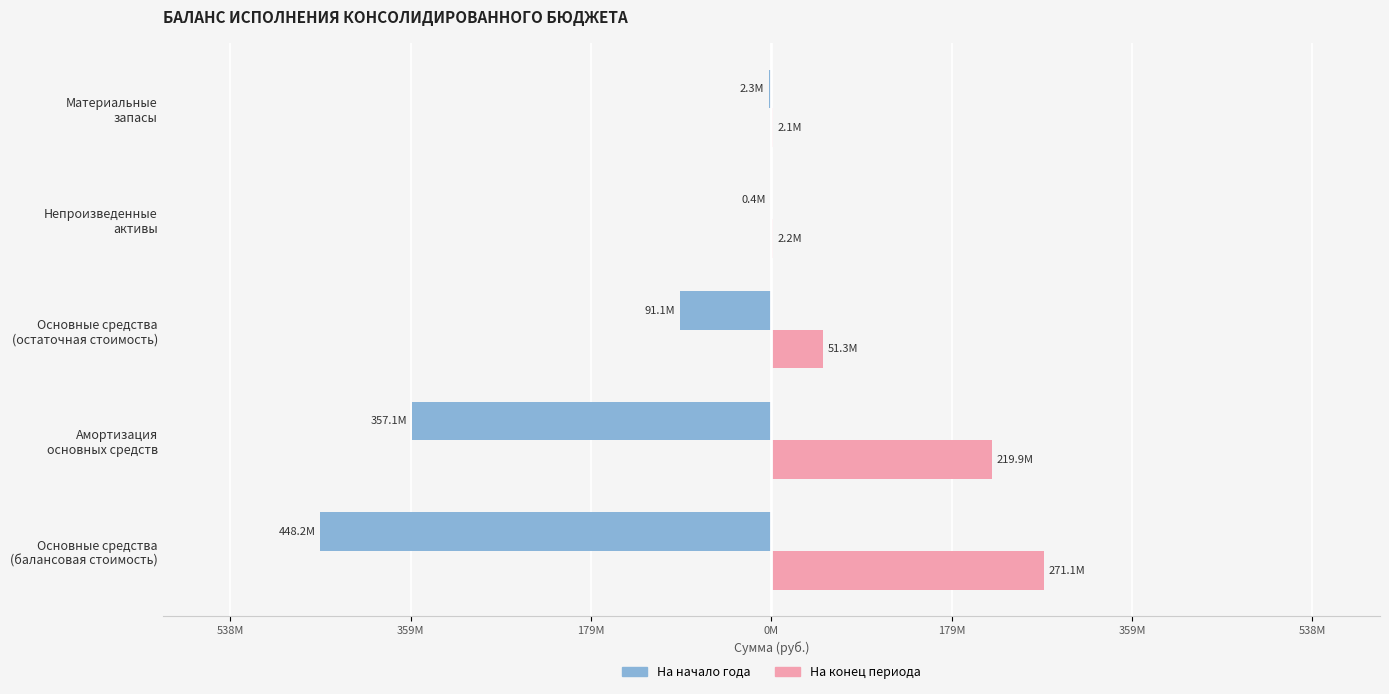

What is the minimum value shown in the chart?

-448167286.0